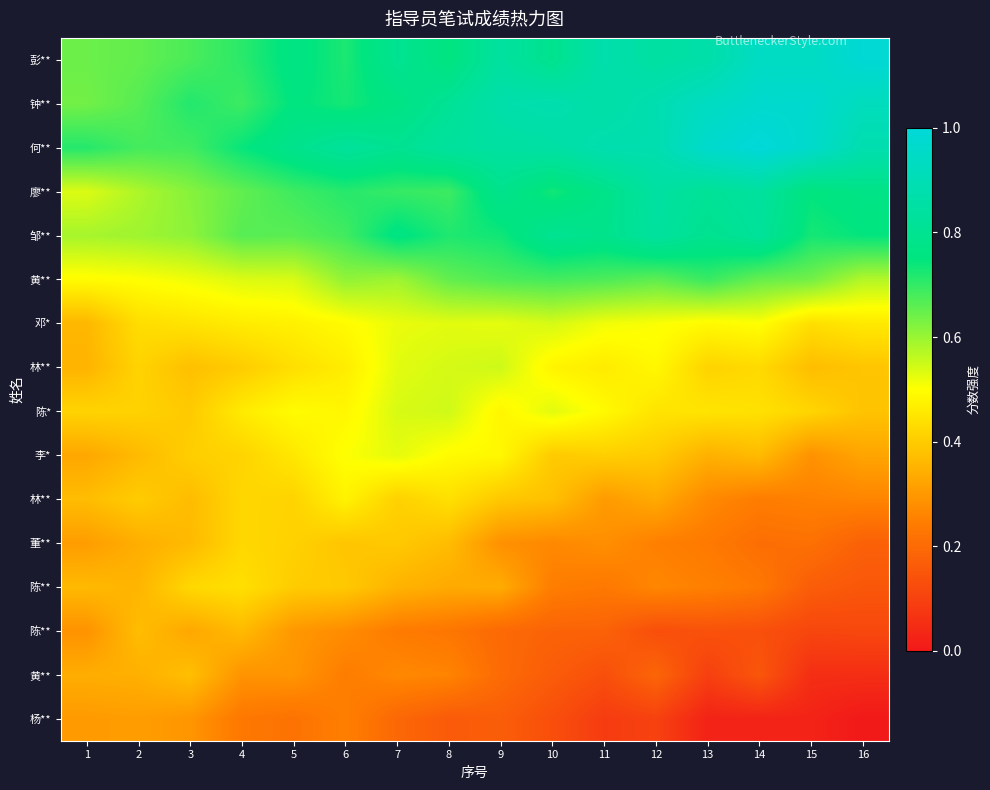

Between 8 and 3, which is larger?

8